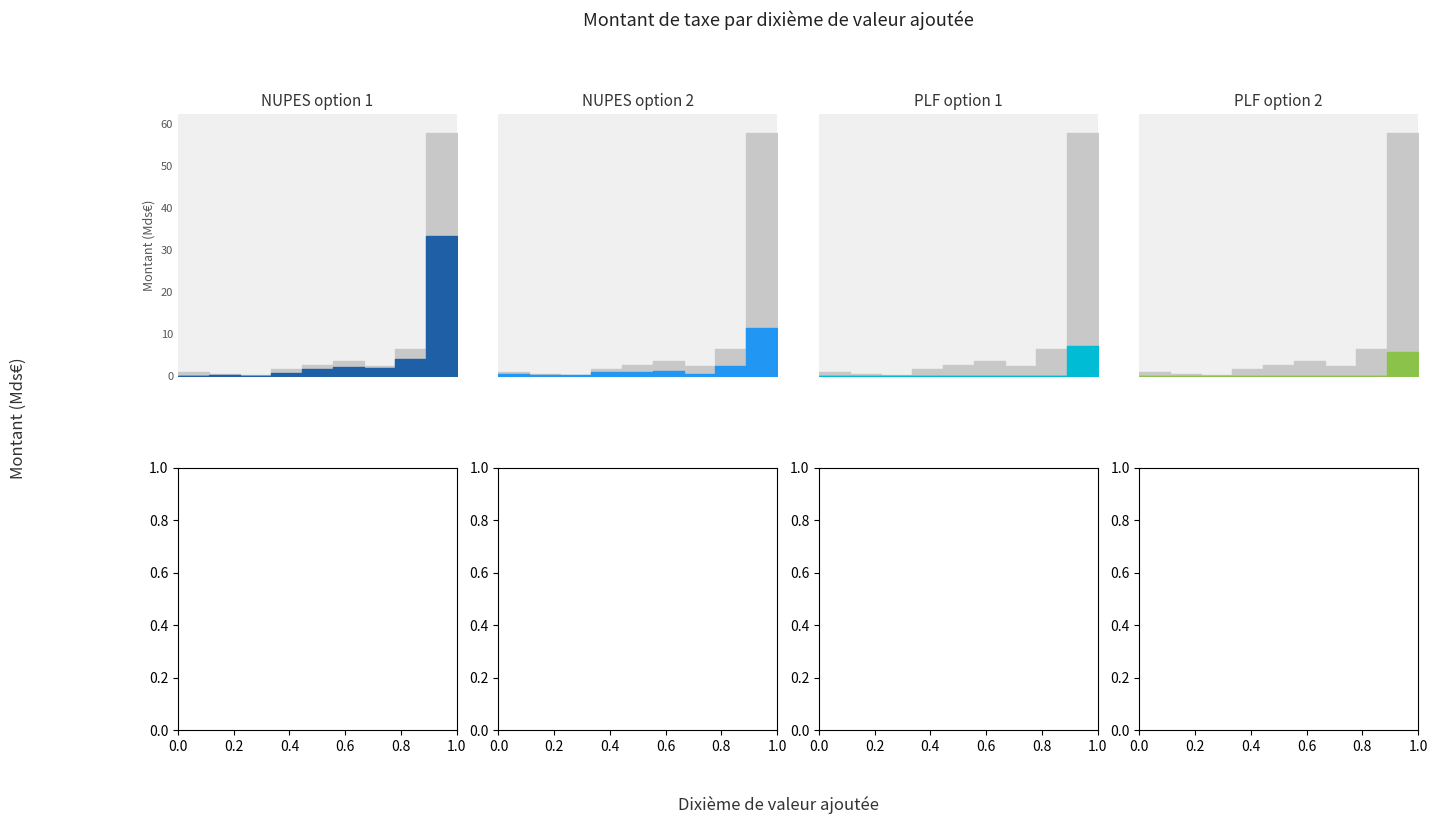

How many series are shown in this chart?

4